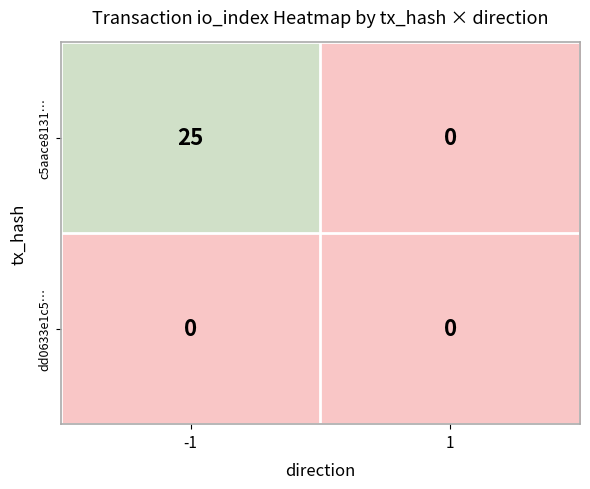

What is the total value across all series at -1?

25